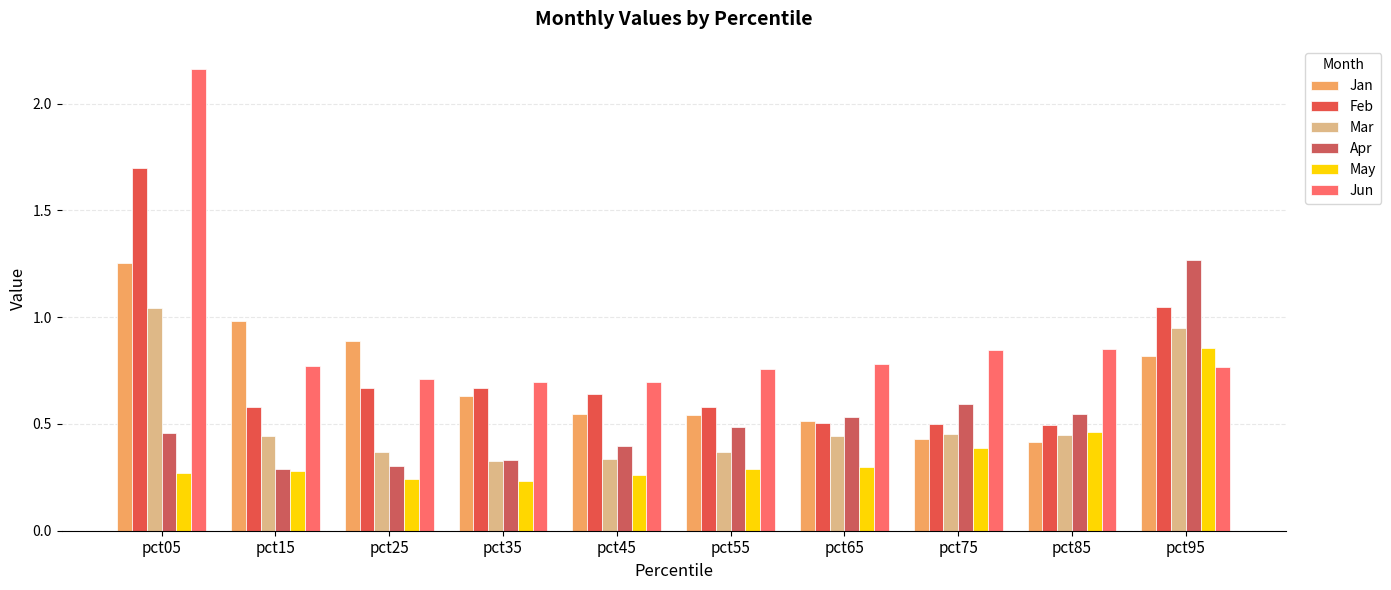

What is the lowest value of the May series?

0.2